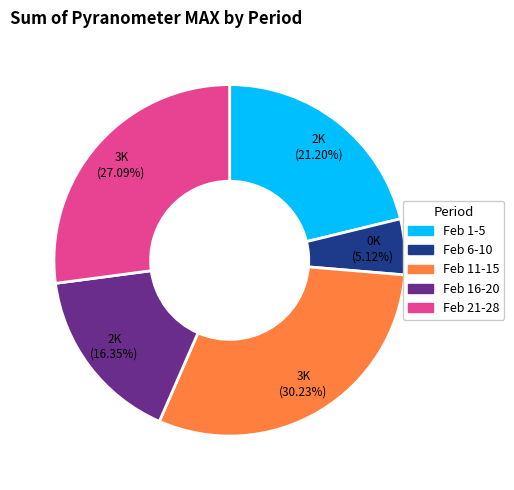

Is there a majority slice in this chart?

No